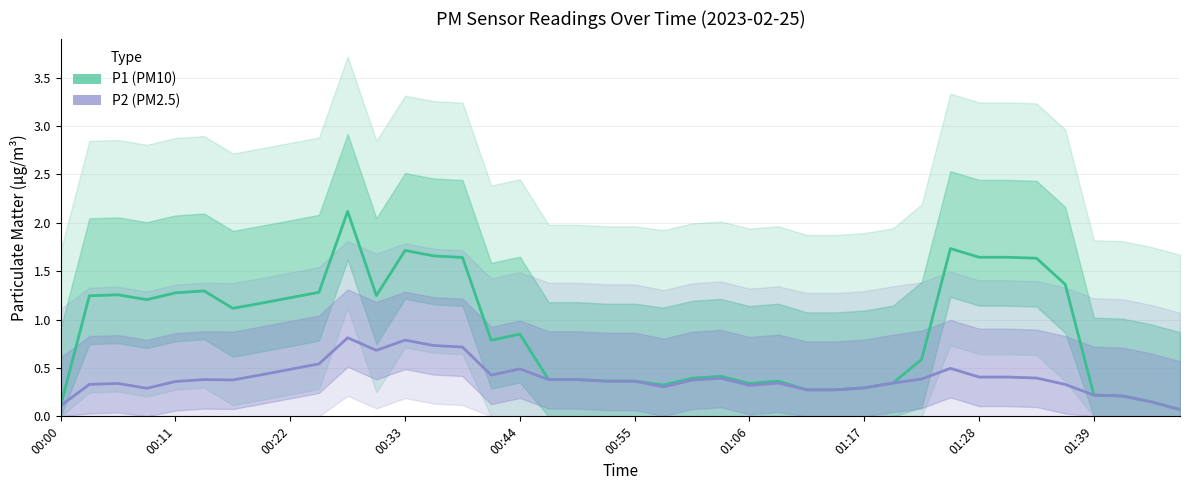

What are all the series names shown in the legend?

P1 (PM10), P2 (PM2.5)